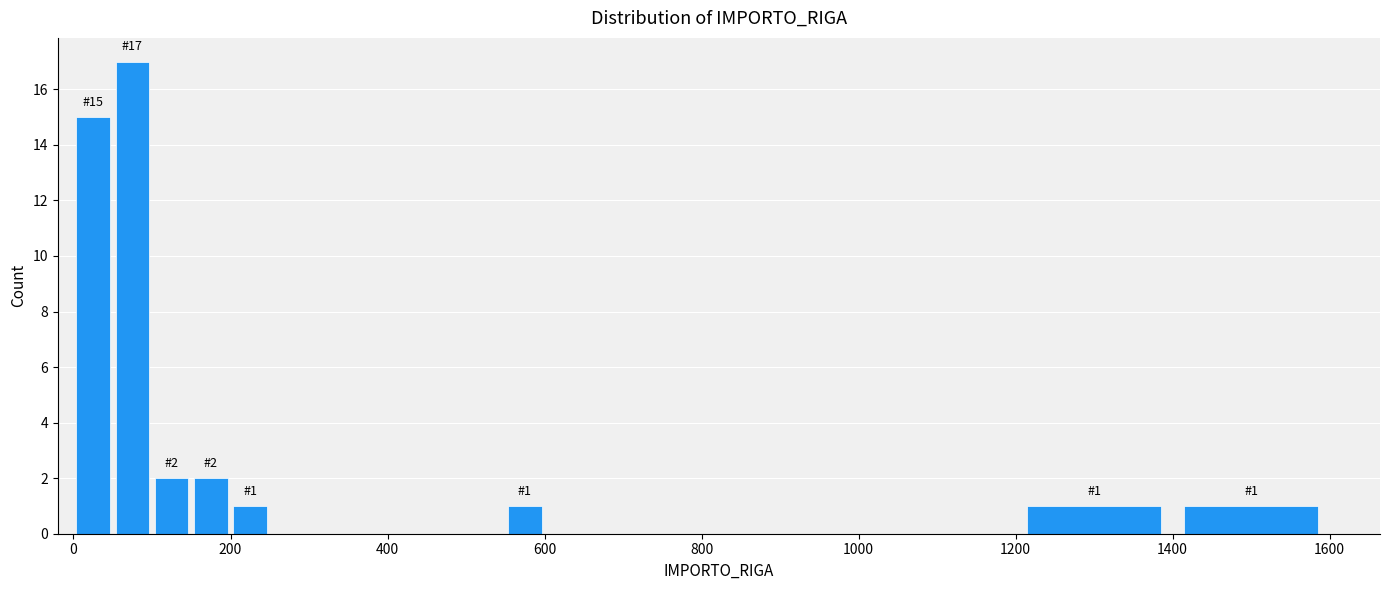

Around what value on the x-axis is the tallest bar? Give the approximate position of its centre, as read against the axis.

80